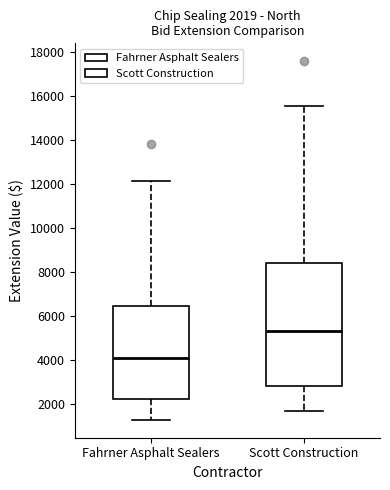

Which box is the tallest, from its lower edge to its upper edge?

Scott Construction